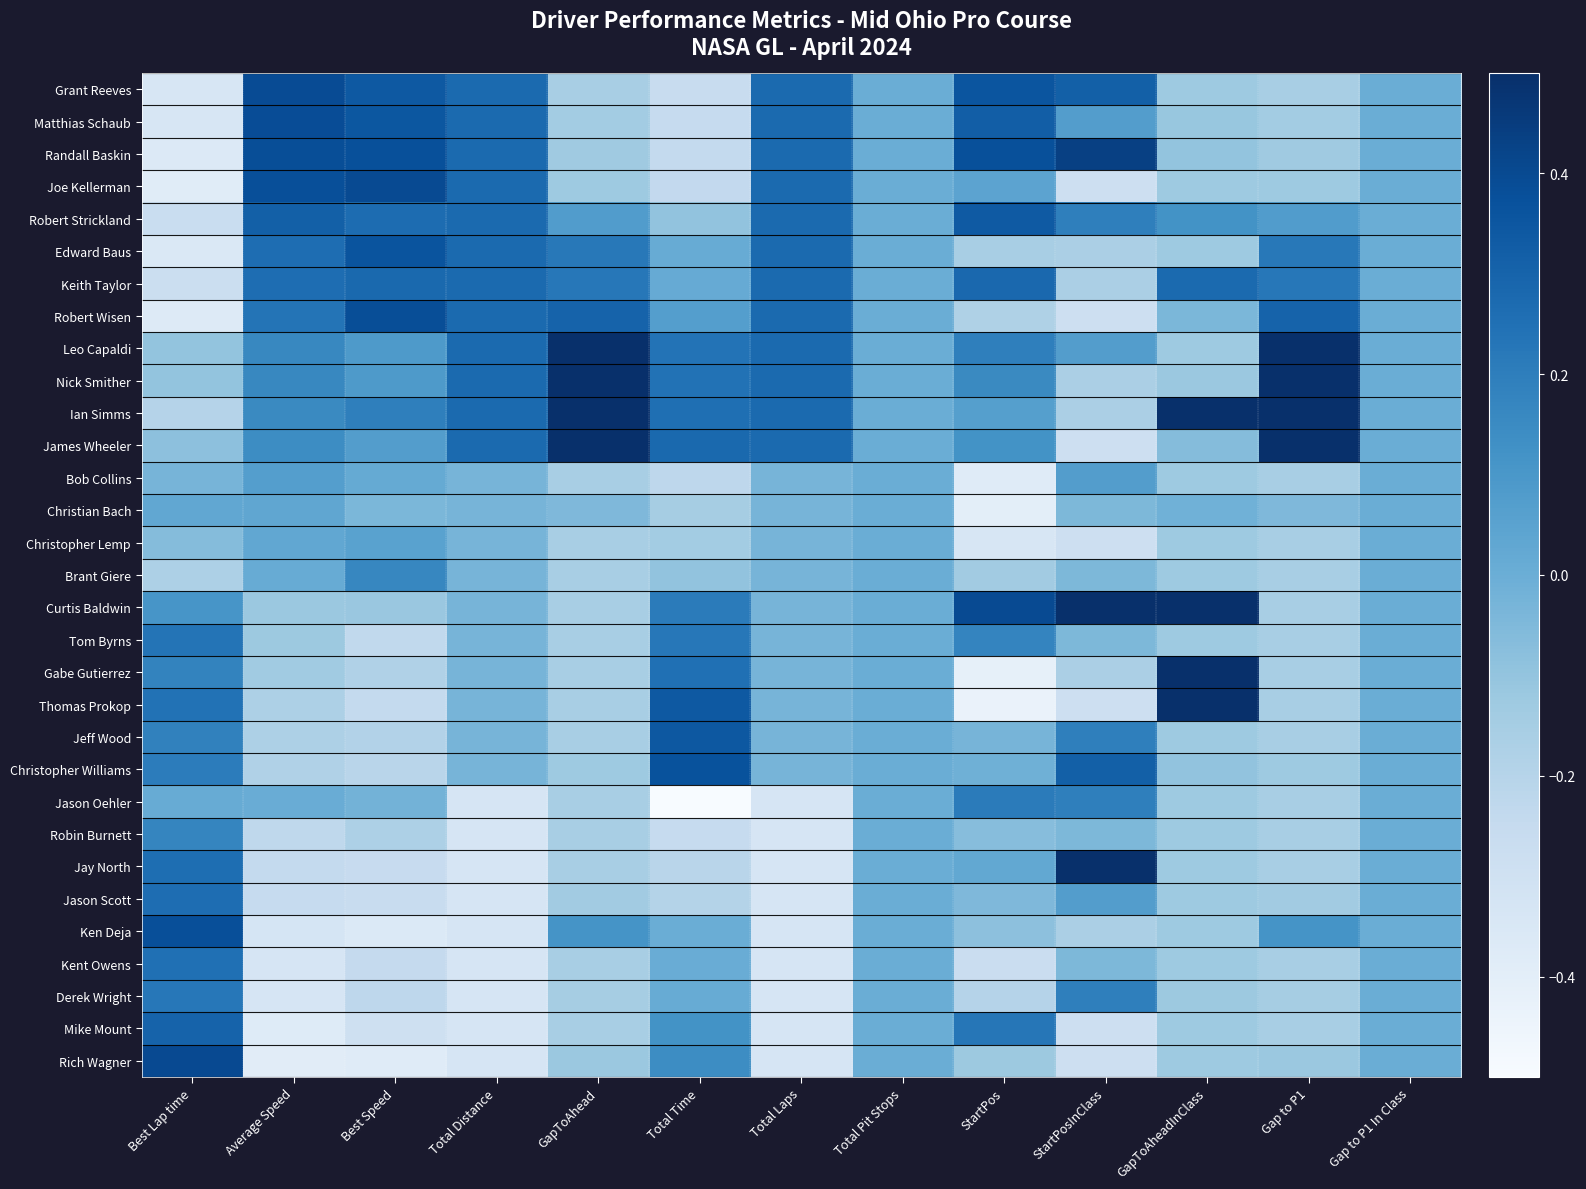

Which has a higher value, GapToAhead or Gap to P1 In Class?

Gap to P1 In Class